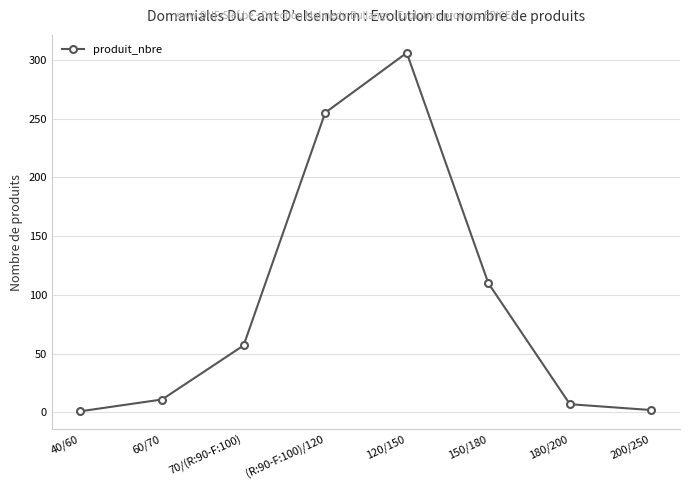

What is the ratio of the value at 120/150 to the value at 70/(R:90-F:100)?

5.4